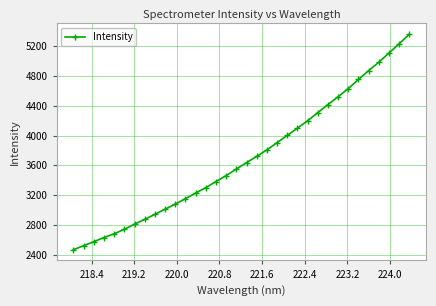

What is the difference between the second highest and minimum values?

2764.8